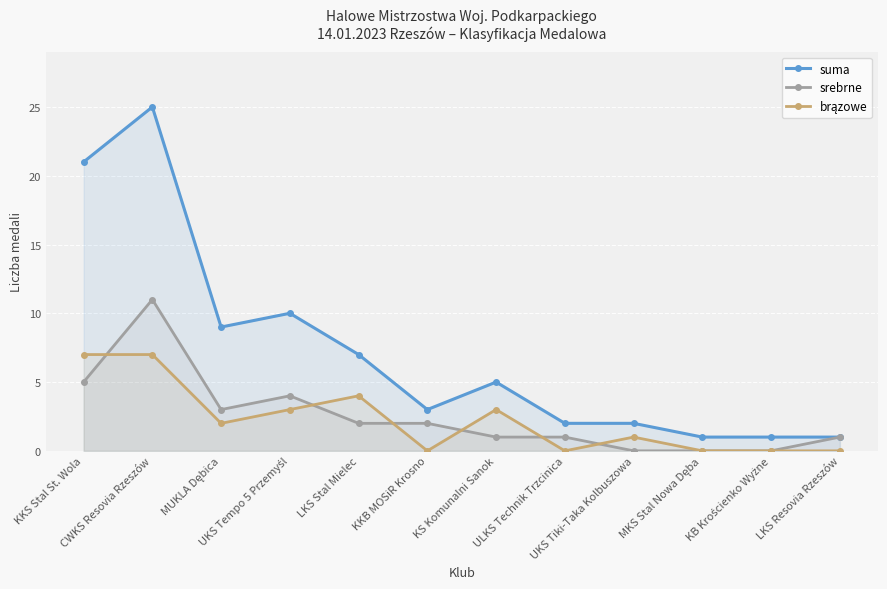

Read the brązowe value at MUKLA Dębica.

2